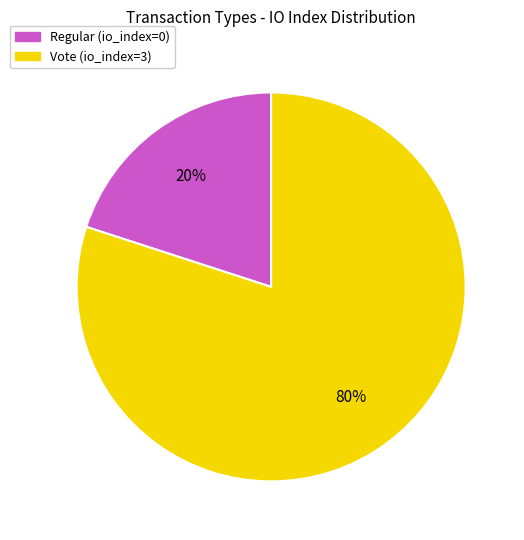

The Vote (io_index=3) slice represents 99% of the pie. True or false?

False